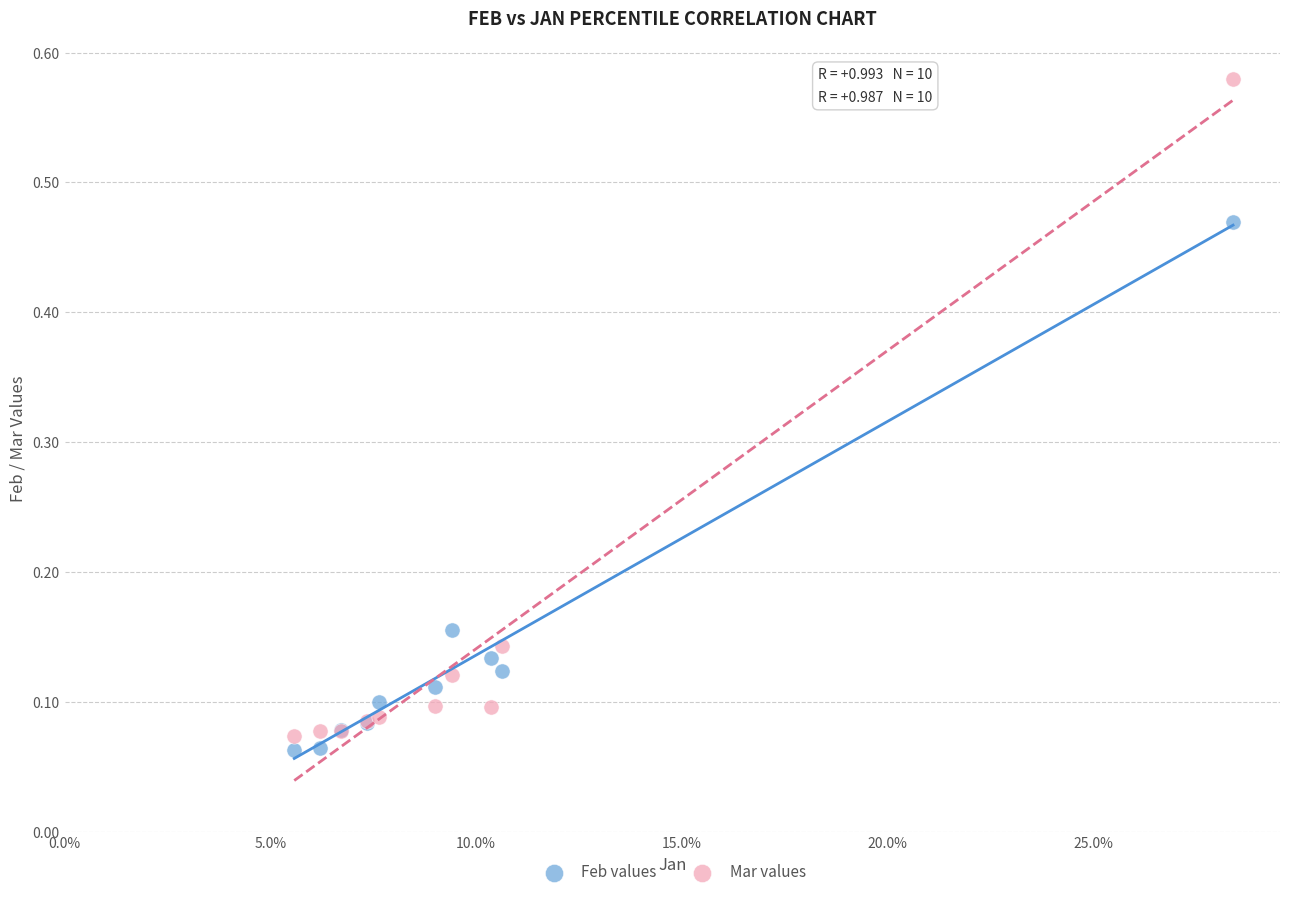

Which series has the largest Y range (max minus min)?

Mar values